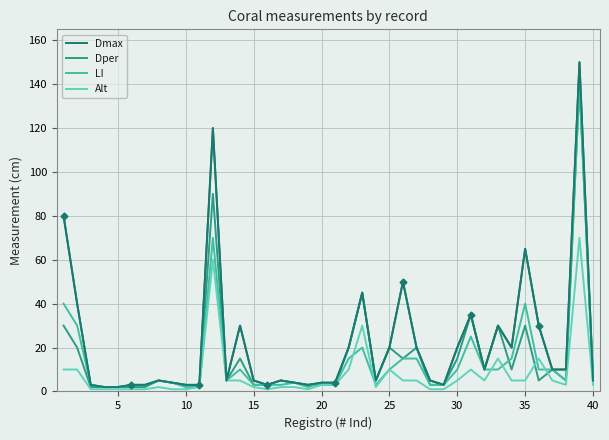

What is the lowest value of the LI series?

2